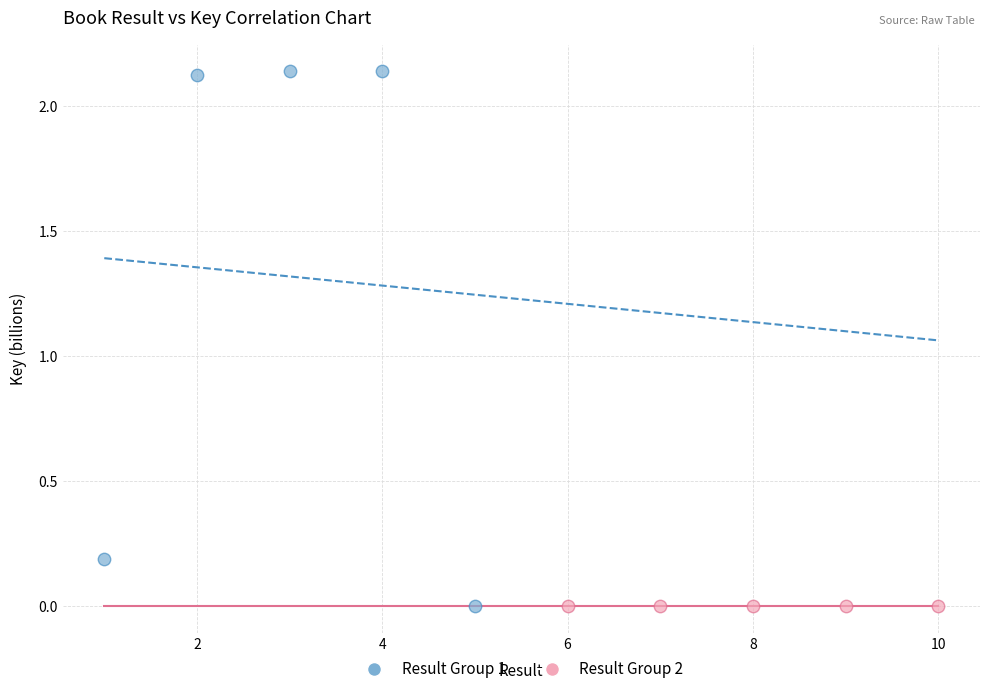

Which series reaches the maximum Y coordinate?

Result Group 1